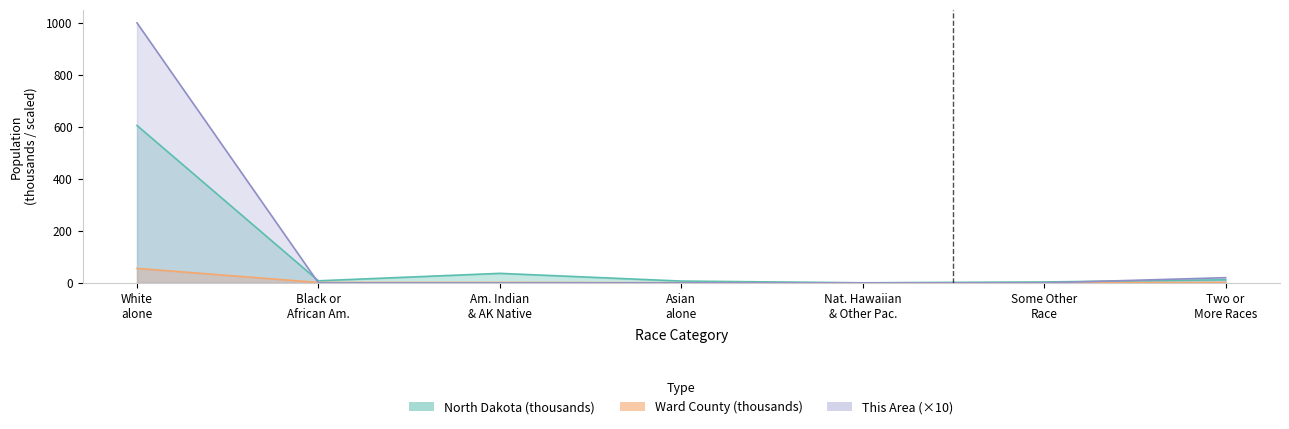

What are all the series names shown in the legend?

This Area, Ward County, North Dakota